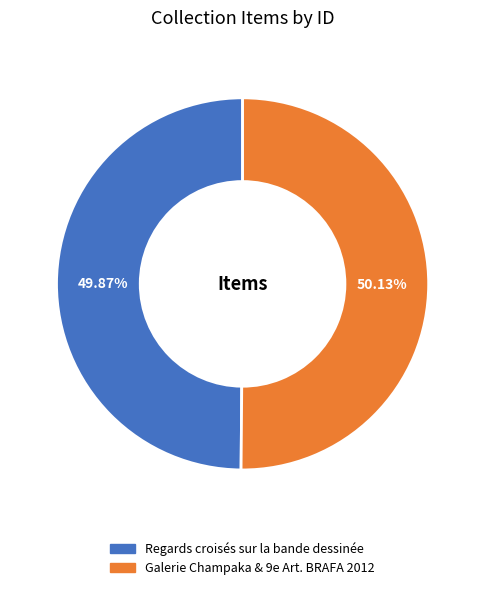

What percentage is the Galerie Champaka & 9e Art. BRAFA 2012 slice, to the nearest percent?

50%